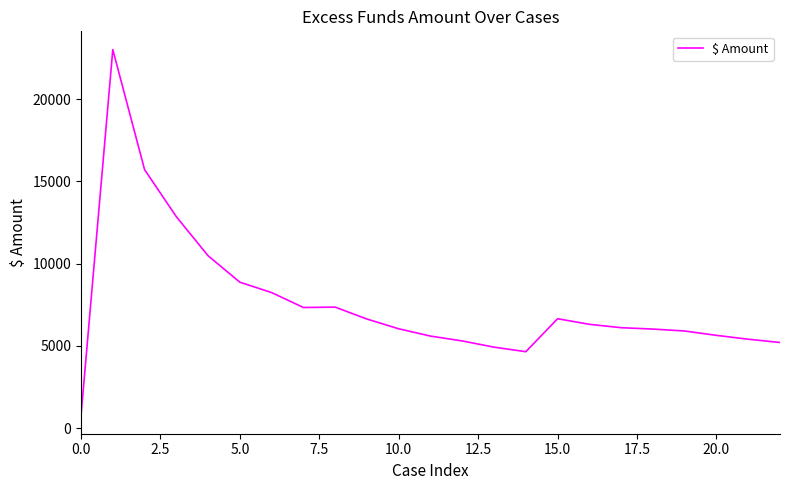

What is the greatest value displayed?

23013.8